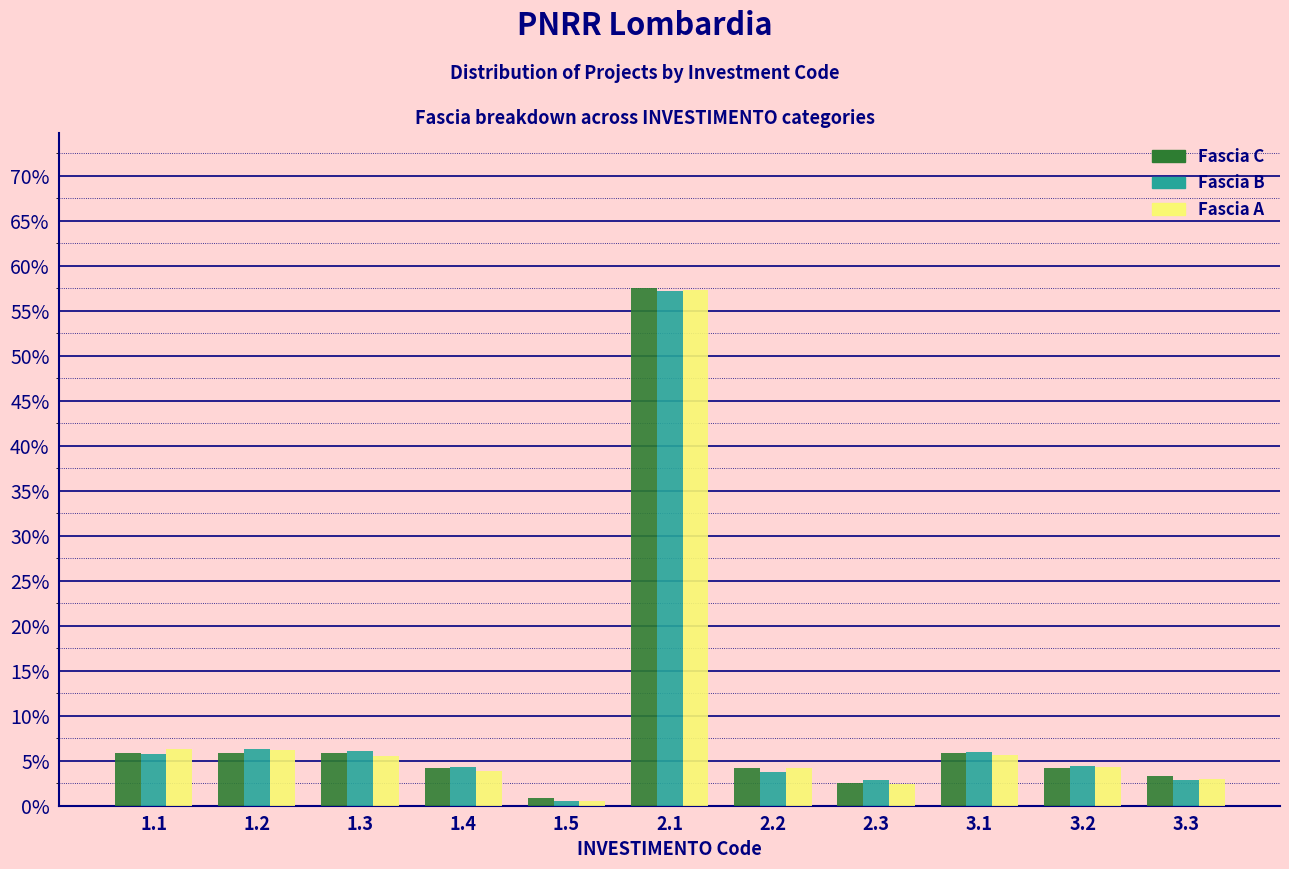

What is the sum of all Fascia C values?

100.0